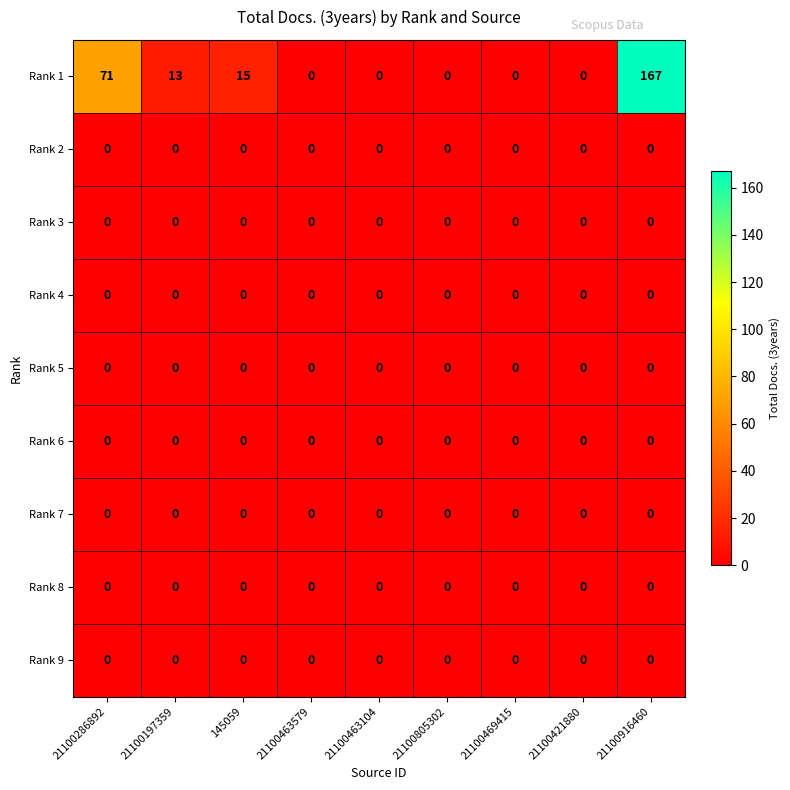

What is the greatest value displayed?

167